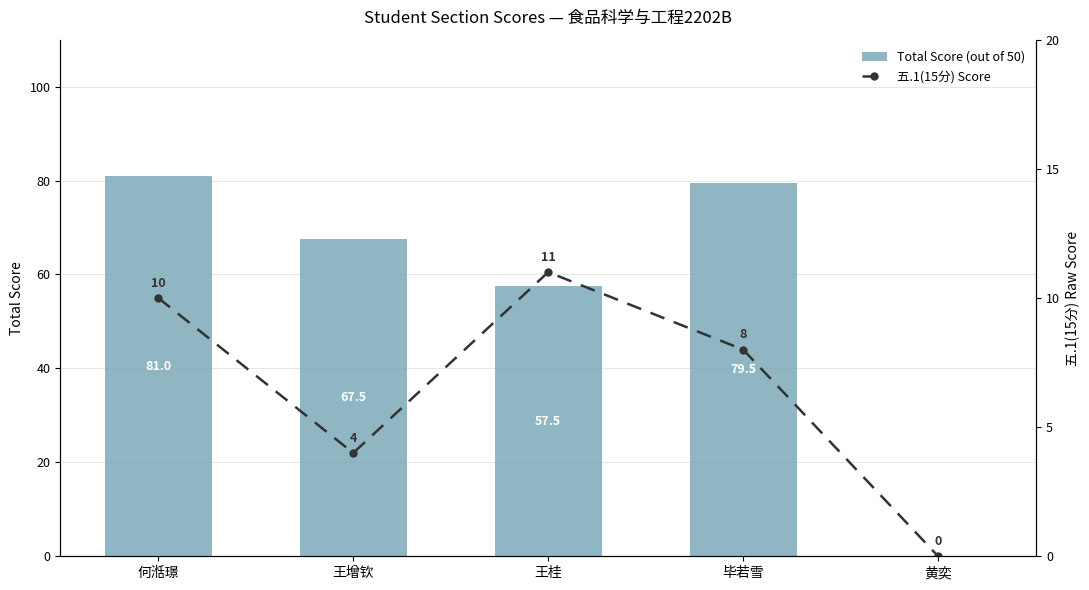

Reading right to left, transcribe all the data shown in this chart.

Total Score (out of 50): 黄奕=0.0	毕若雪=79.5	王桂=57.5	王增钦=67.5	何湉璟=81.0
五.1(15分) Score: 黄奕=0.0	毕若雪=8.0	王桂=11.0	王增钦=4.0	何湉璟=10.0